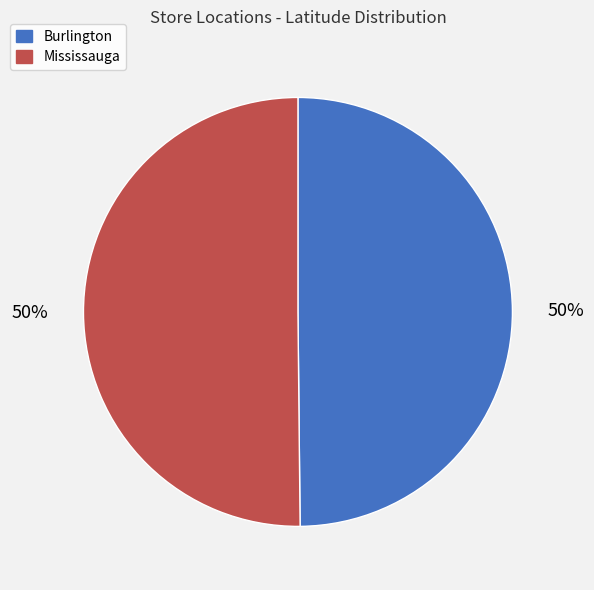

What percentage is the Mississauga slice, to the nearest percent?

50%